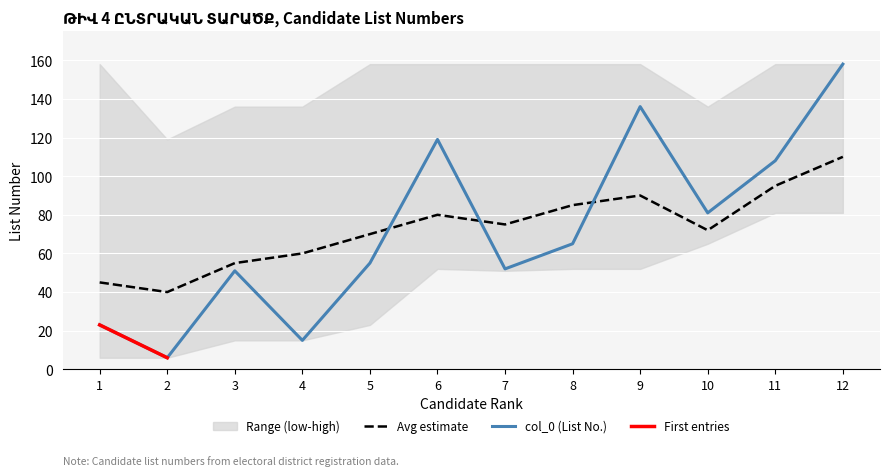

Which label corresponds to the smallest value in the chart?

2